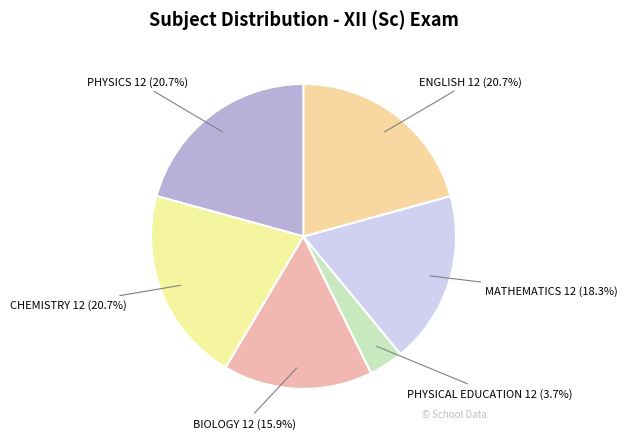

Is there a majority slice in this chart?

No